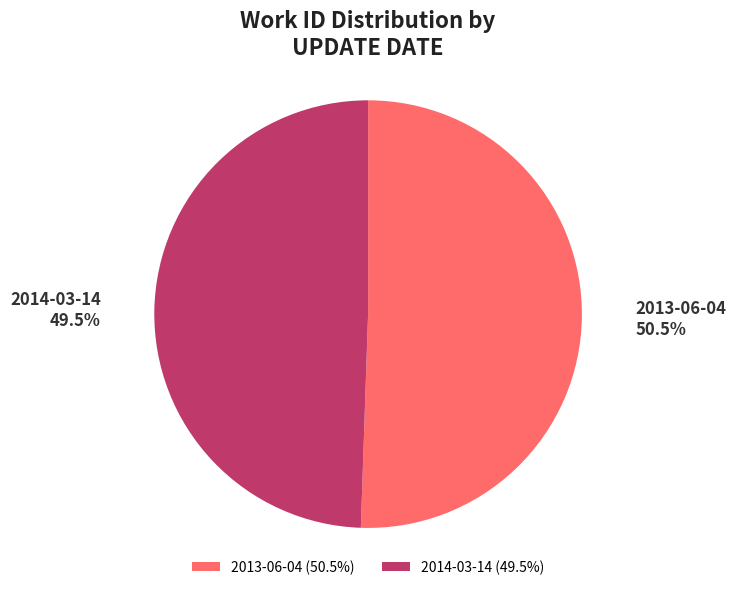

How many segments does this pie chart have?

2